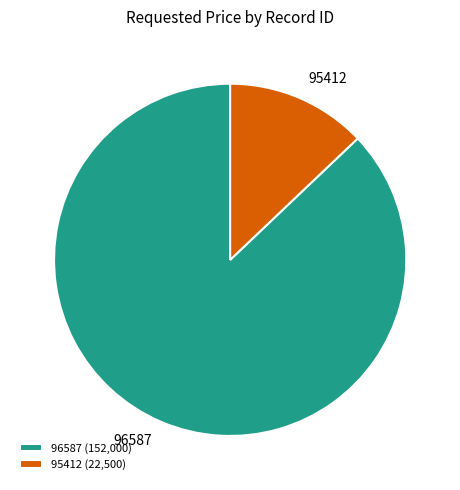

Which has a higher value, 96587 (152,000) or 95412 (22,500)?

96587 (152,000)